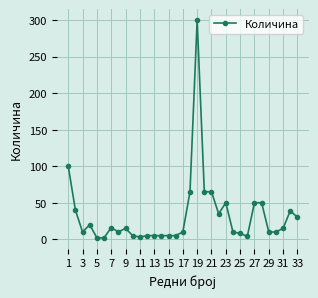

What is the average value?

32